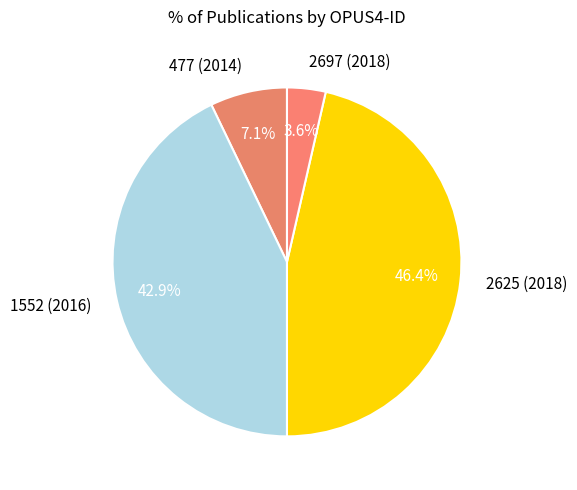

True or false: 1552 (2016) accounts for 33% of the total.

False